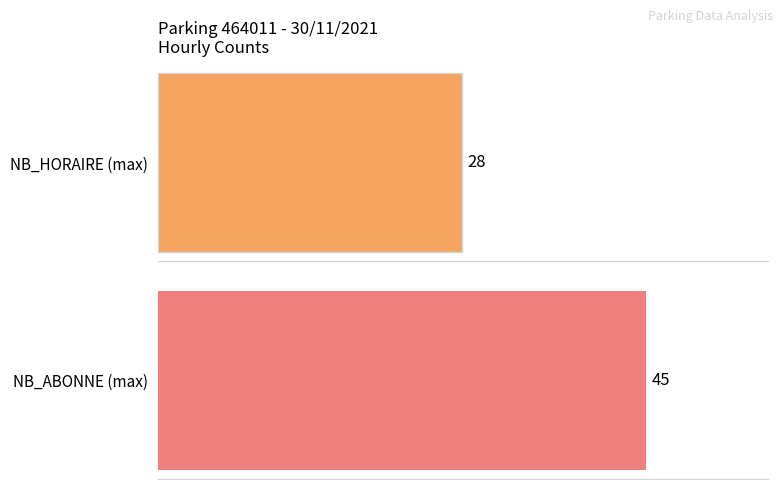

The NB_HORAIRE series shows 28 at 13. True or false?

True